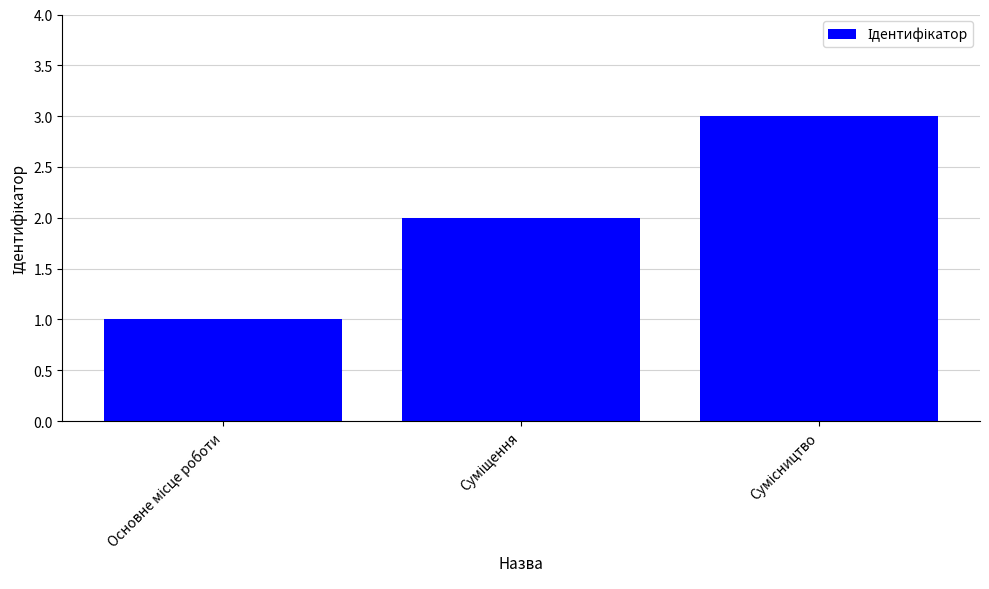

Reading right to left, what are all the values shown in this chart?

3	2	1